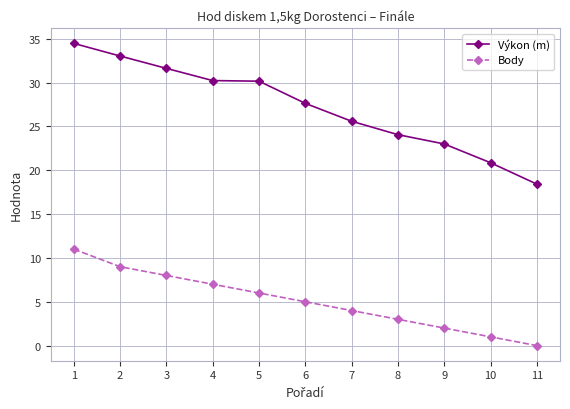

What is the total value across all series at 4?

37.2